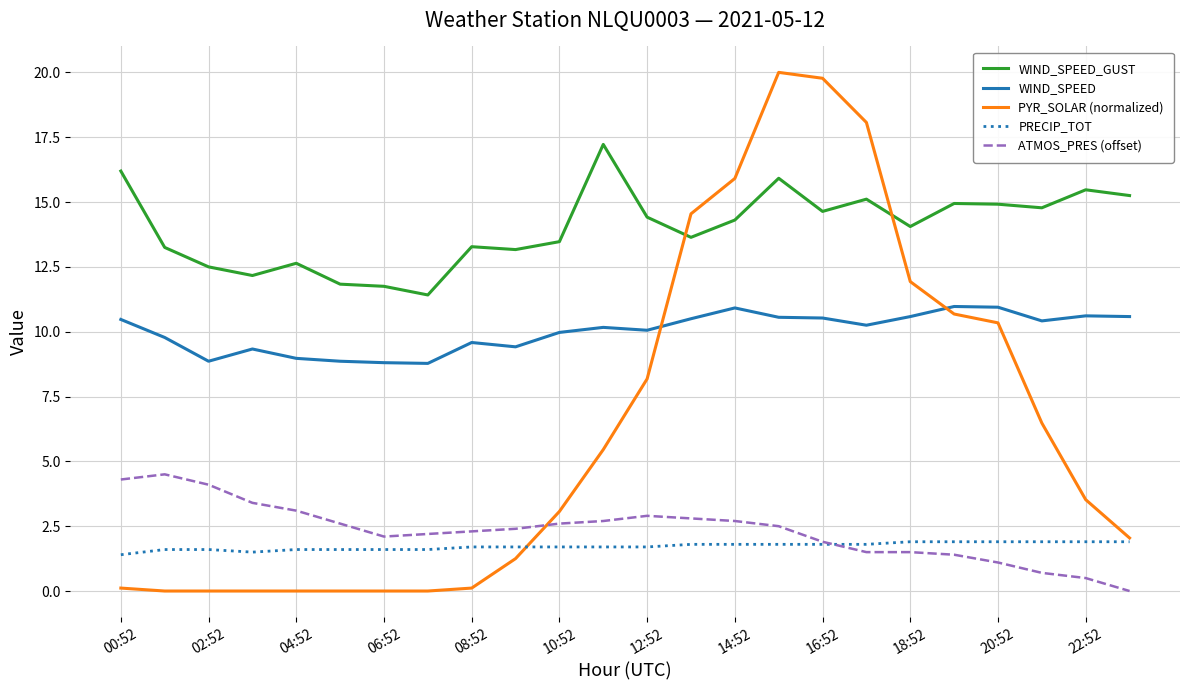

Which series has the widest spread of values?

PYR_SOLAR (normalized)